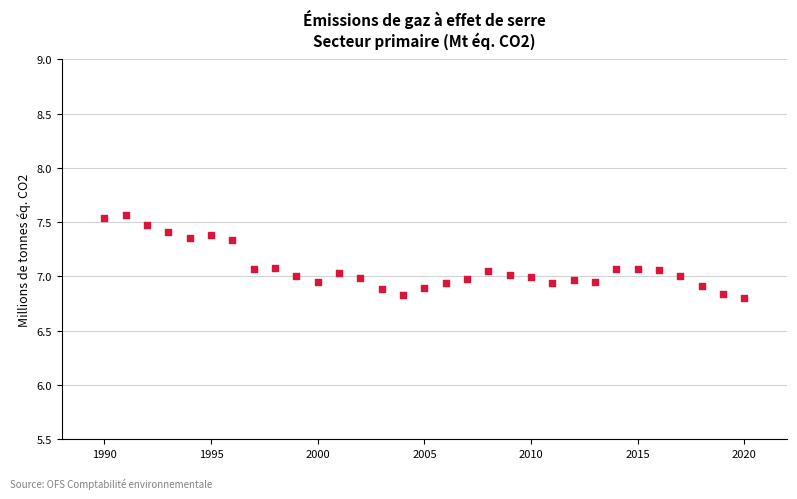

What is the range of X values (max minus min)?

30.0